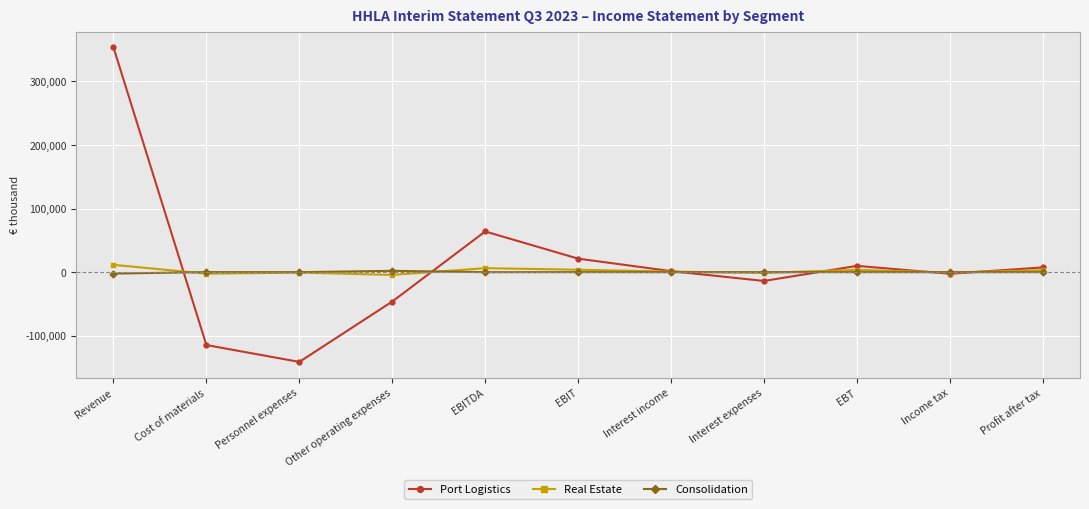

At which category does Port Logistics reach its first local peak?

EBITDA